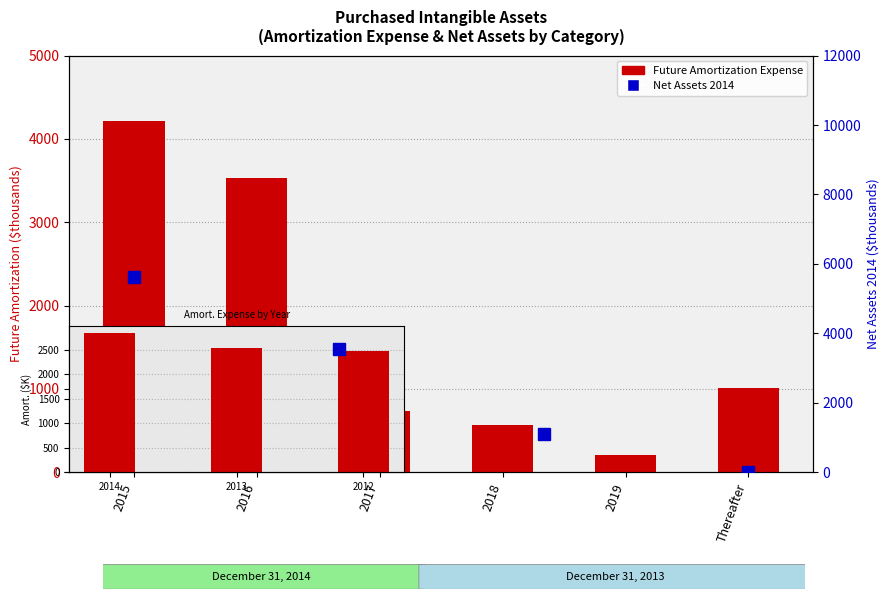

Reading left to right, transcribe all the data shown in this chart.

4212	3527	741	564	209	1010